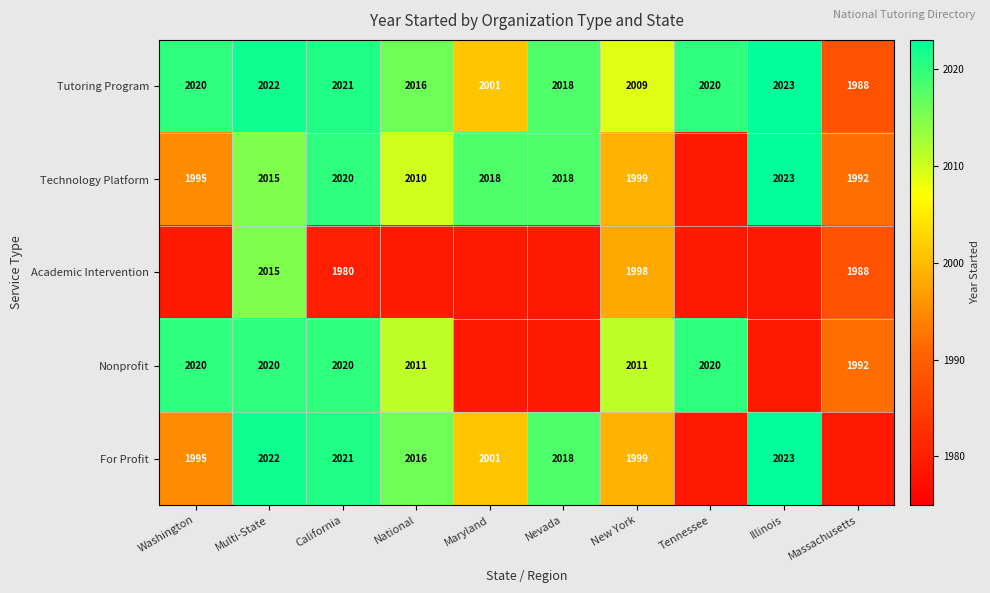

At which category is the sum across all series the highest?

Multi-State